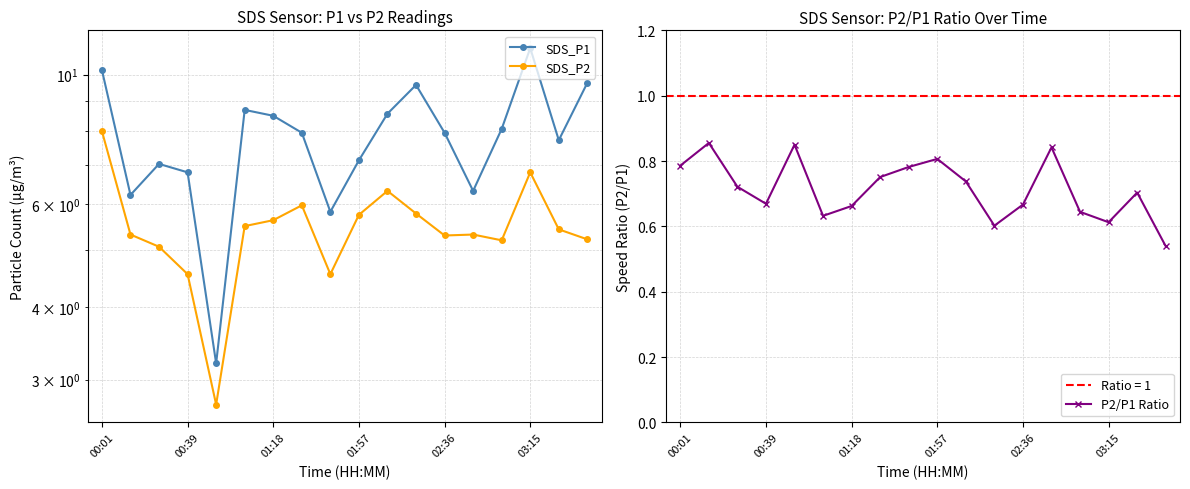

How many distinct data groups are displayed?

3